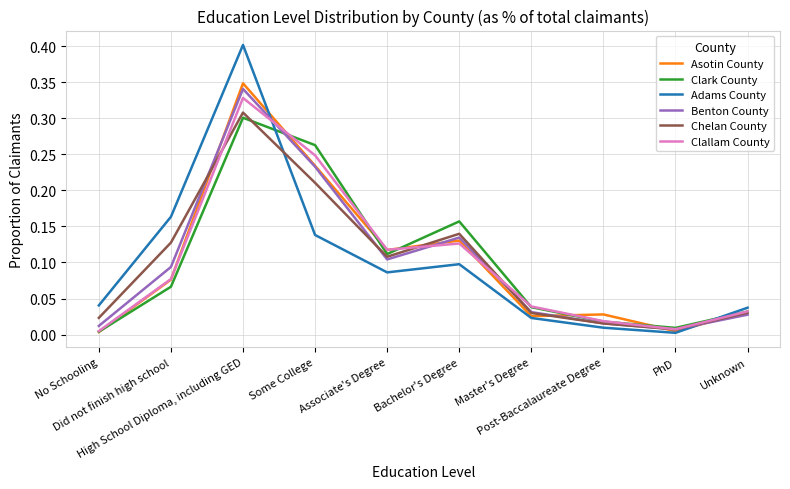

What is the greatest value displayed?

0.4